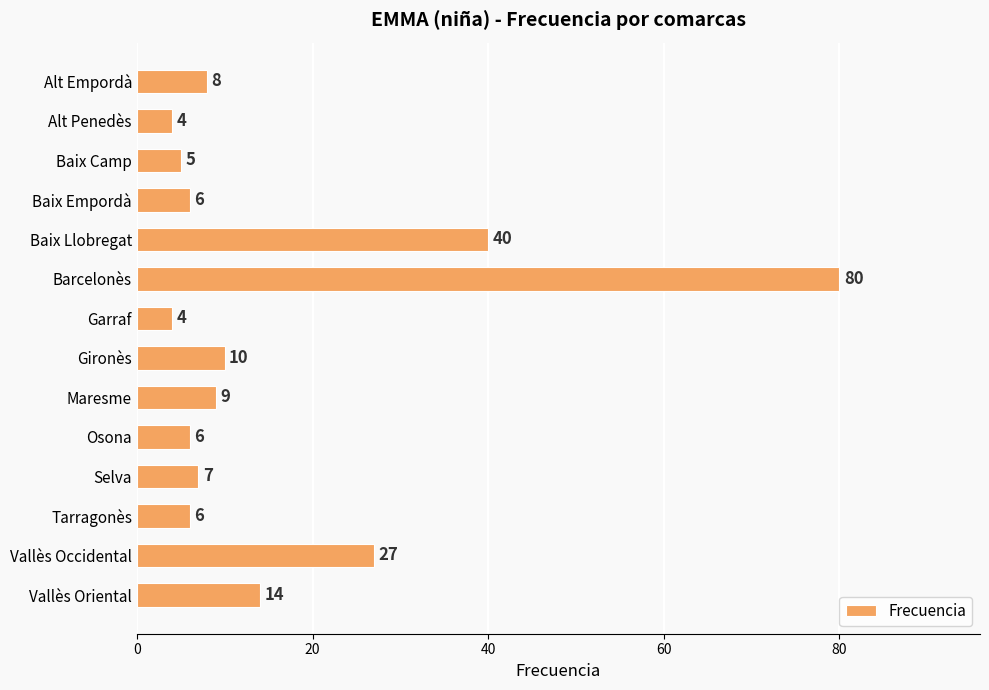

Reading bottom to top, transcribe all the data shown in this chart.

Vallès Oriental=14	Vallès Occidental=27	Tarragonès=6	Selva=7	Osona=6	Maresme=9	Gironès=10	Garraf=4	Barcelonès=80	Baix Llobregat=40	Baix Empordà=6	Baix Camp=5	Alt Penedès=4	Alt Empordà=8